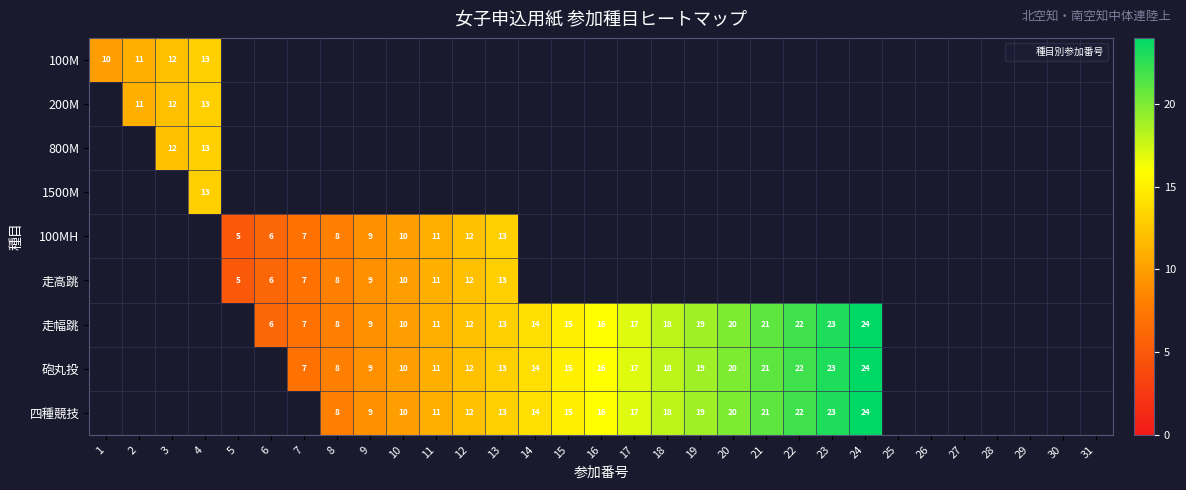

The 1500M series shows 0 at 19. True or false?

True